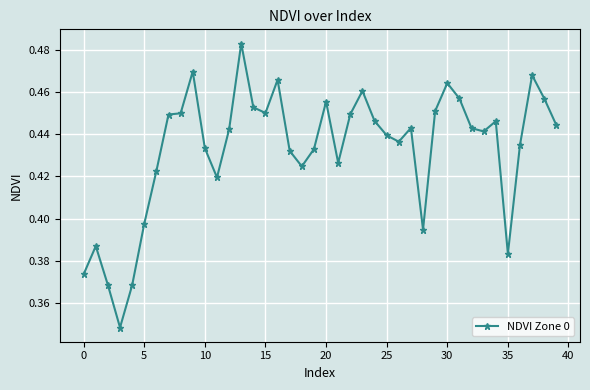

True or false: the data has more than 2 interior local peaks.

True